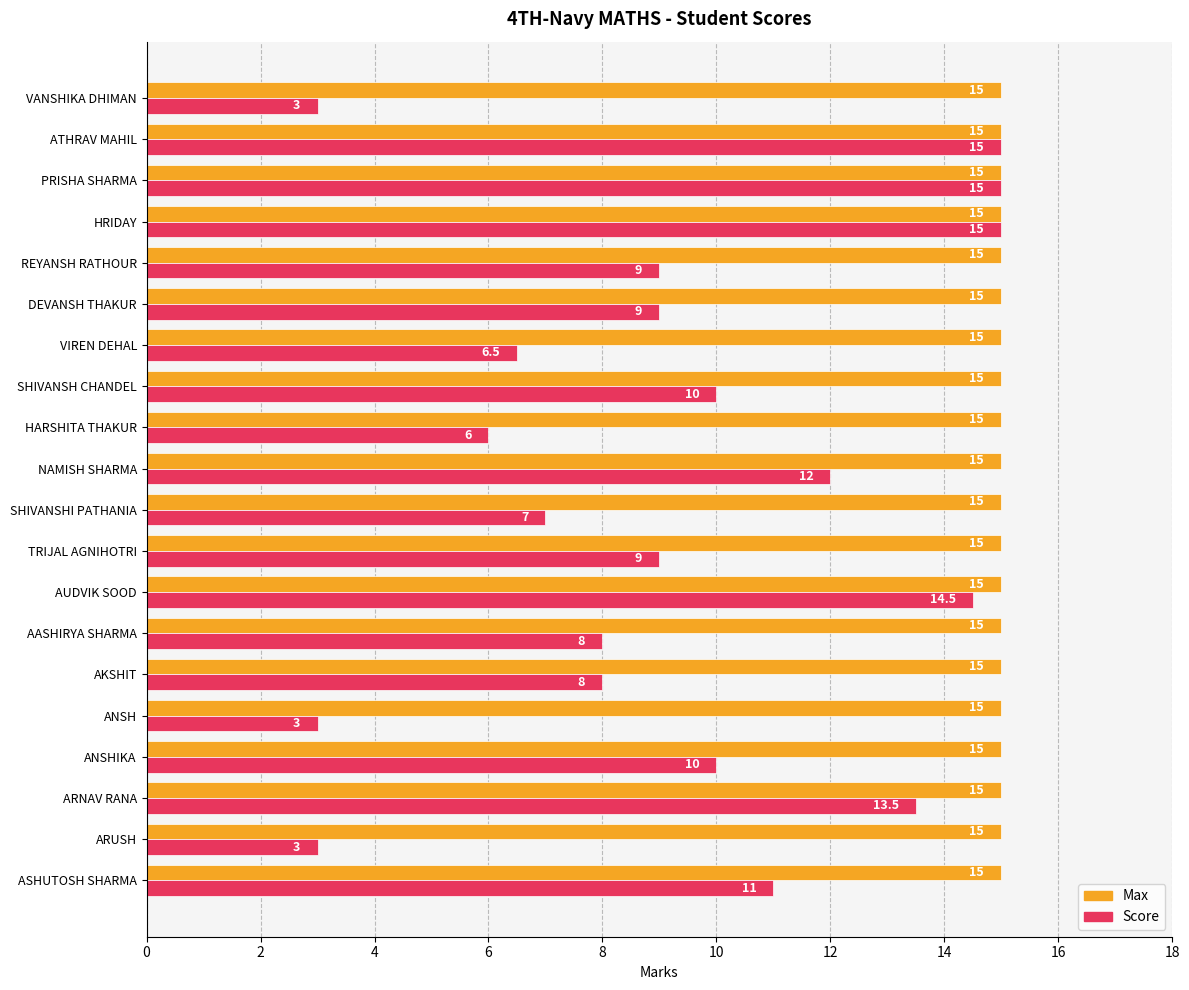

Which series has the largest range (max minus min)?

Score